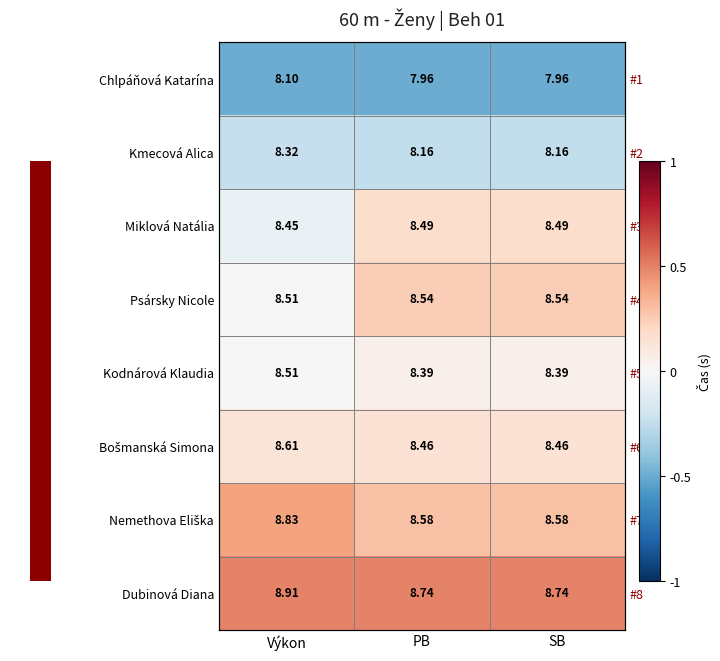

Which label corresponds to the largest value in the chart?

Výkon